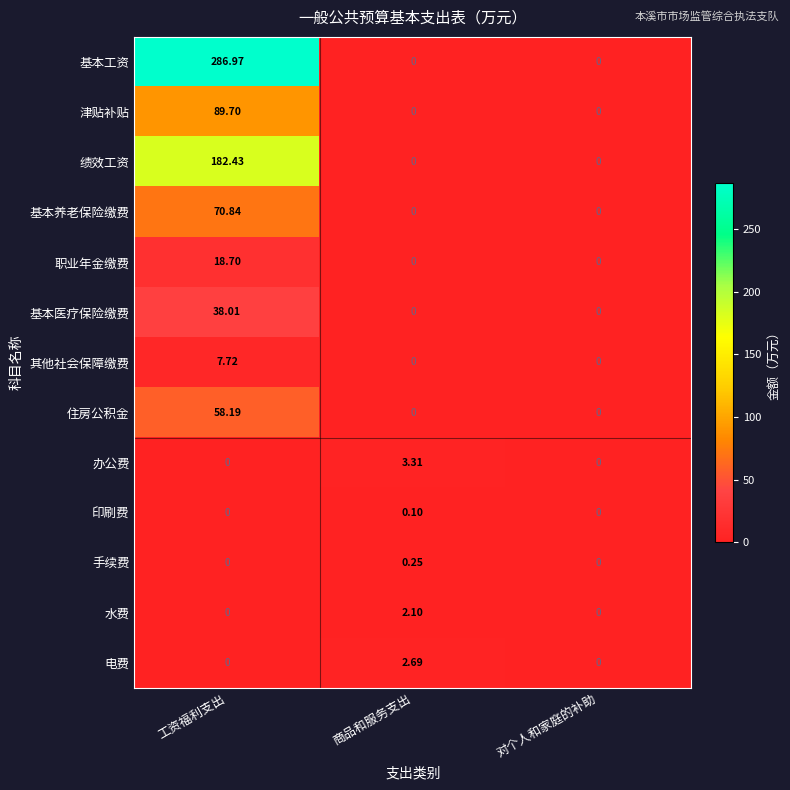

Rank the series by their maximum value, from lowest to highest.

印刷费, 手续费, 水费, 电费, 办公费, 其他社会保障缴费, 职业年金缴费, 基本医疗保险缴费, 住房公积金, 基本养老保险缴费, 津贴补贴, 绩效工资, 基本工资